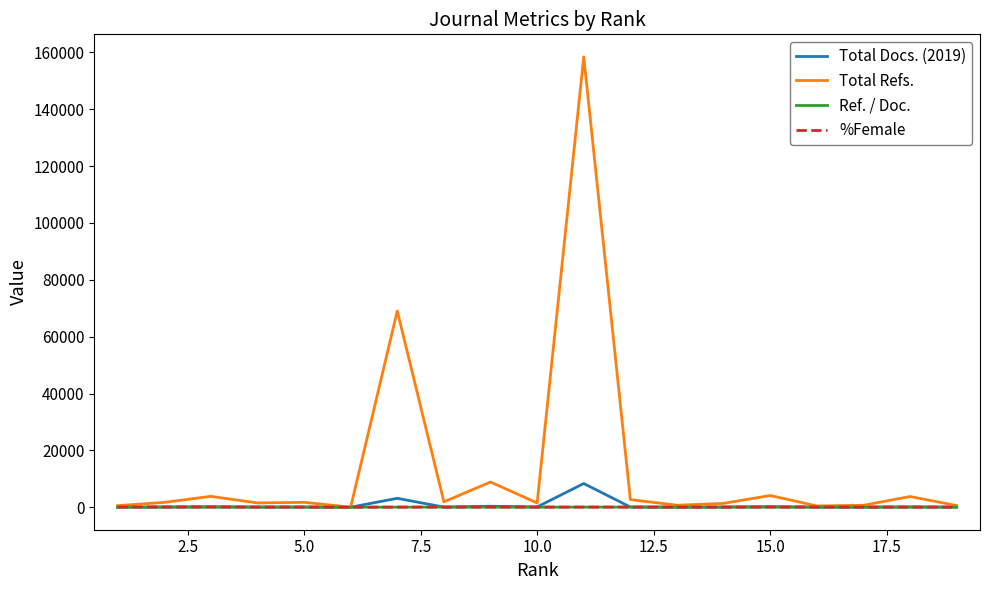

Which series has the widest spread of values?

Total Refs.